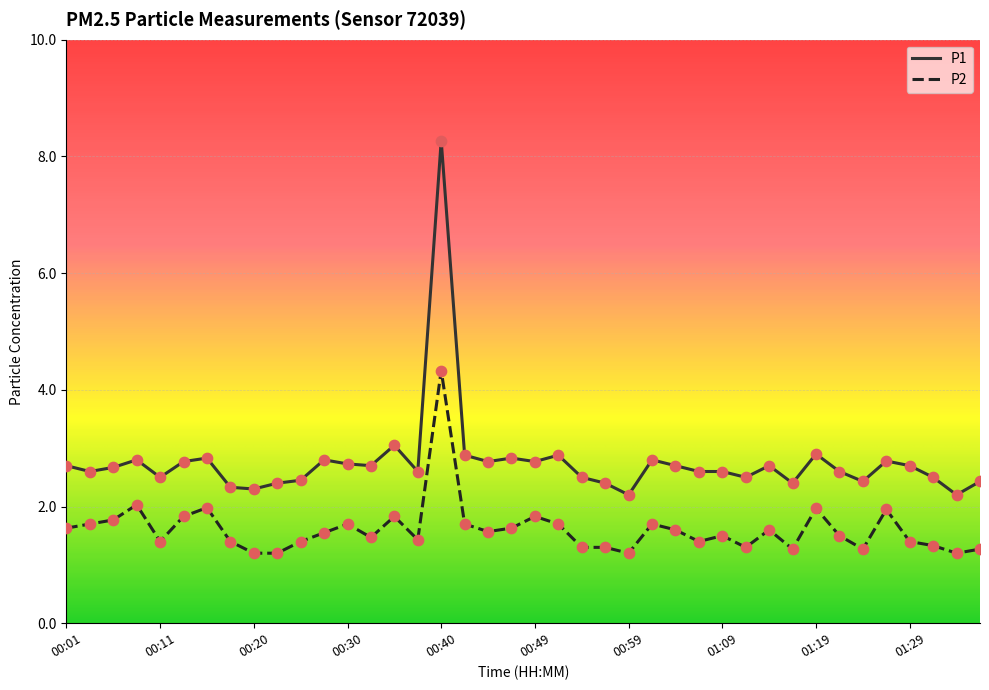

Which series has the largest range (max minus min)?

P1